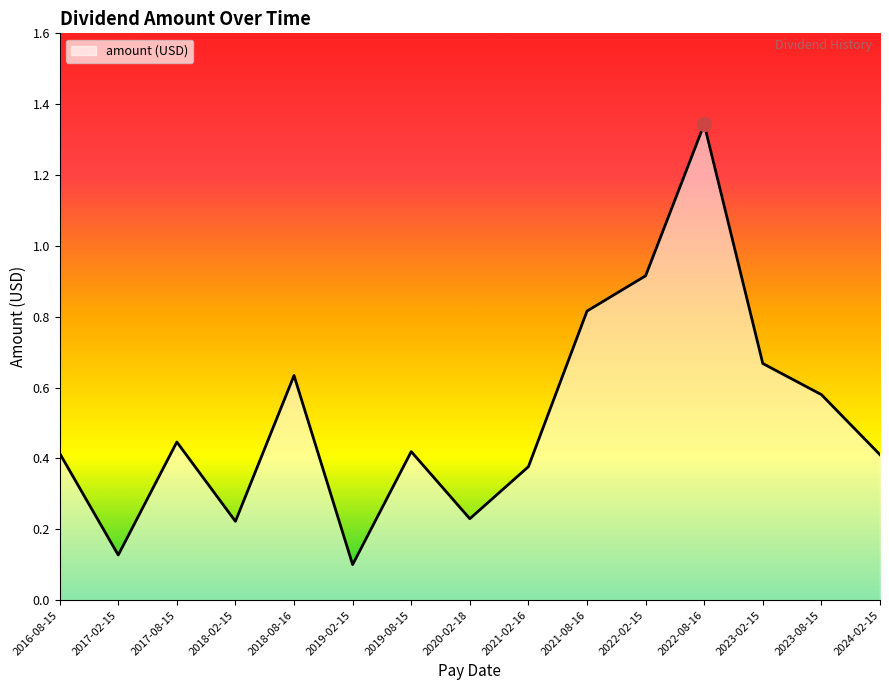

What position from the left is 2018-02-15?

4